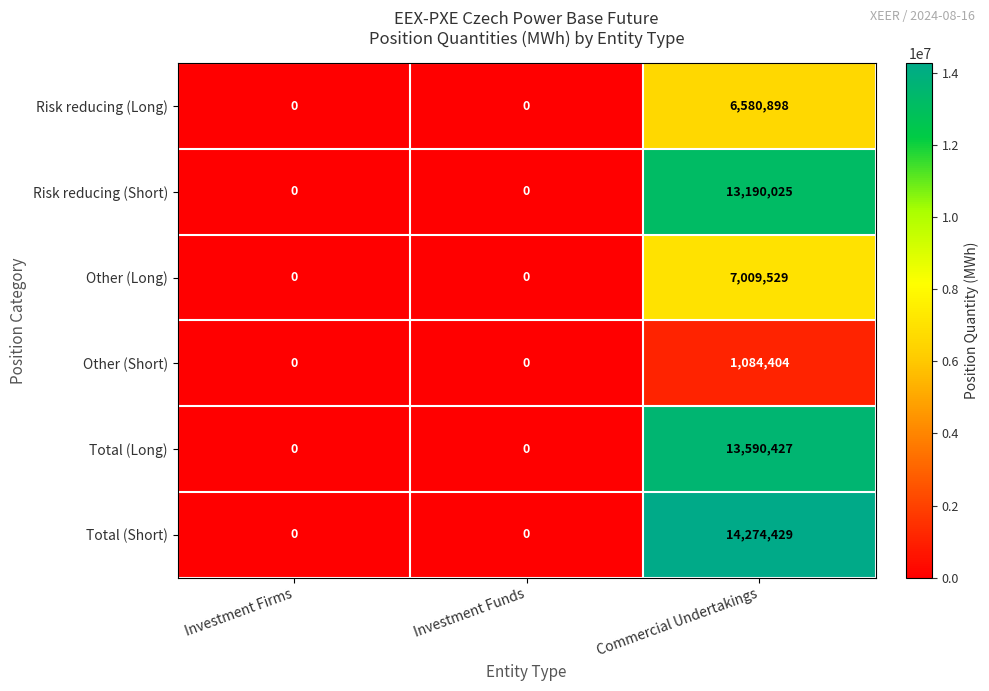

Reading left to right, list all the values displayed in this chart.

Risk reducing (Long): Investment Firms=0	Investment Funds=0	Commercial Undertakings=6580898
Risk reducing (Short): Investment Firms=0	Investment Funds=0	Commercial Undertakings=13190025
Other (Long): Investment Firms=0	Investment Funds=0	Commercial Undertakings=7009529
Other (Short): Investment Firms=0	Investment Funds=0	Commercial Undertakings=1084404
Total (Long): Investment Firms=0	Investment Funds=0	Commercial Undertakings=13590427
Total (Short): Investment Firms=0	Investment Funds=0	Commercial Undertakings=14274429